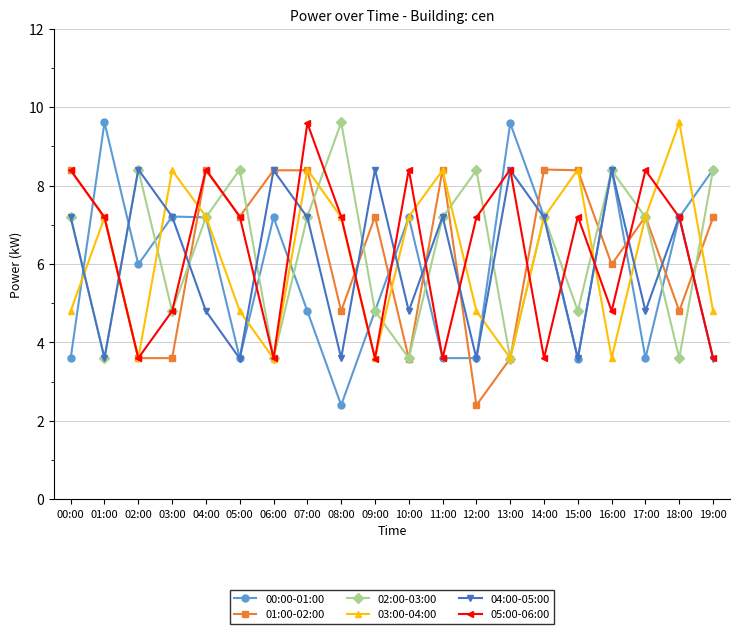

What is the total value across all series at 00:00?

39.6